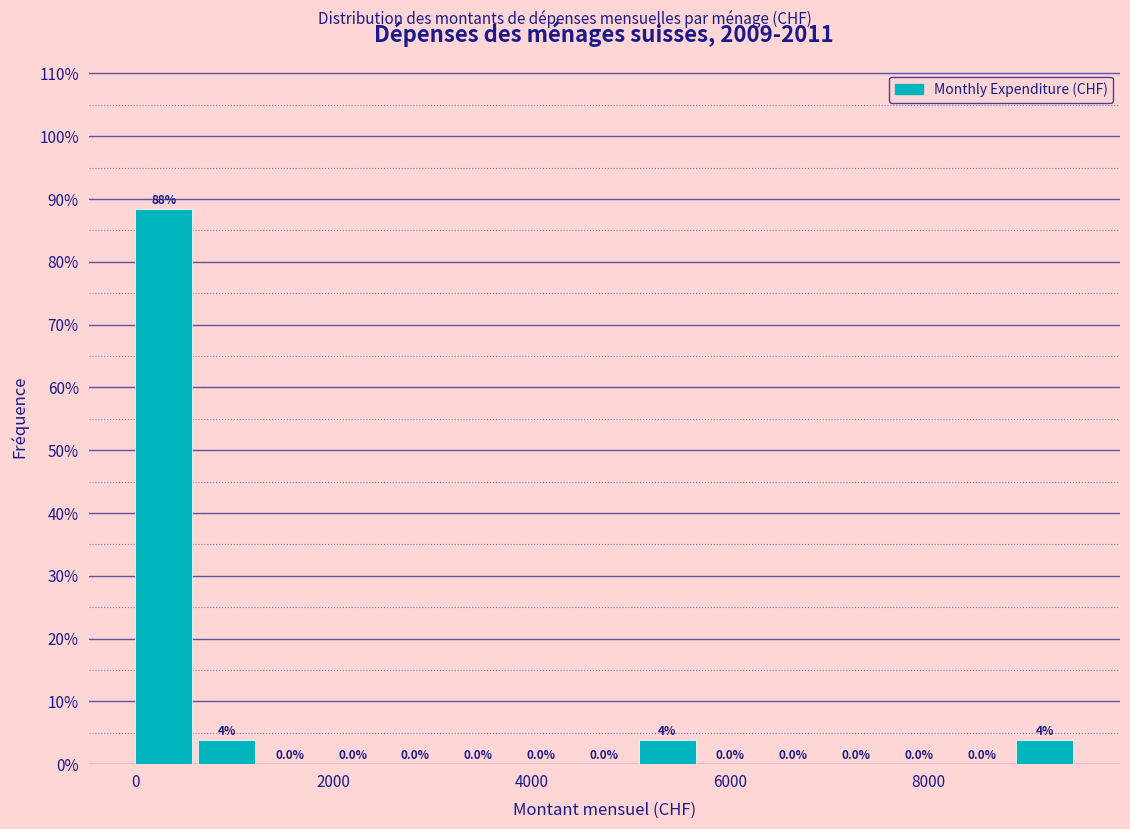

Around what value on the x-axis is the tallest bar? Give the approximate position of its centre, as read against the axis.

200